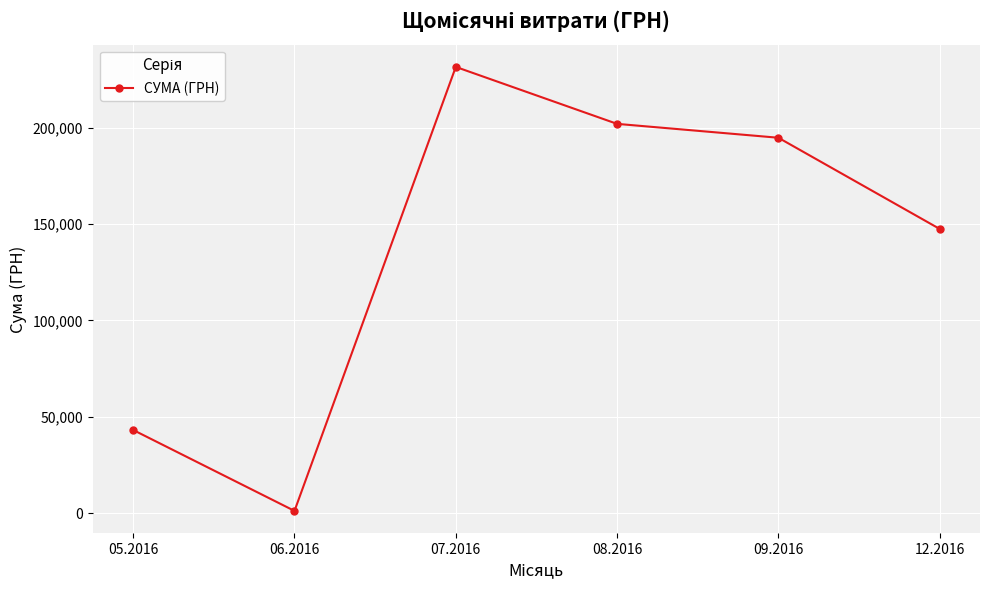

What is the ratio of the value at 07.2016 to the value at 05.2016?

5.4